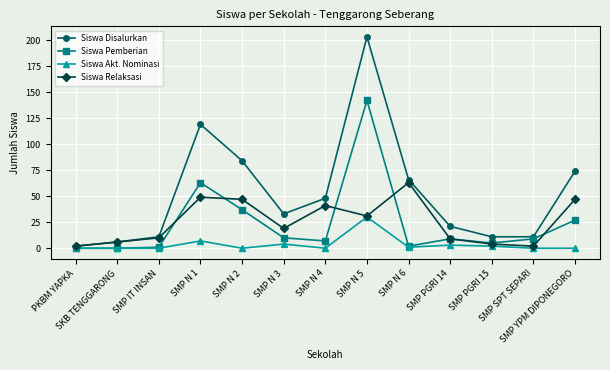

Which series has the largest range (max minus min)?

Siswa Disalurkan